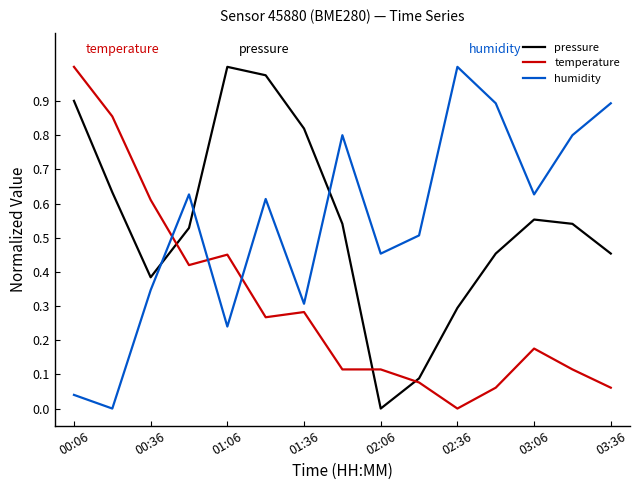

How many lines are shown in the chart?

3